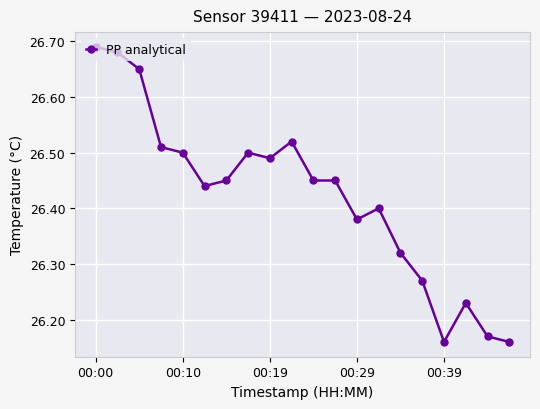

What is the difference between the second highest and second lowest values?

0.5